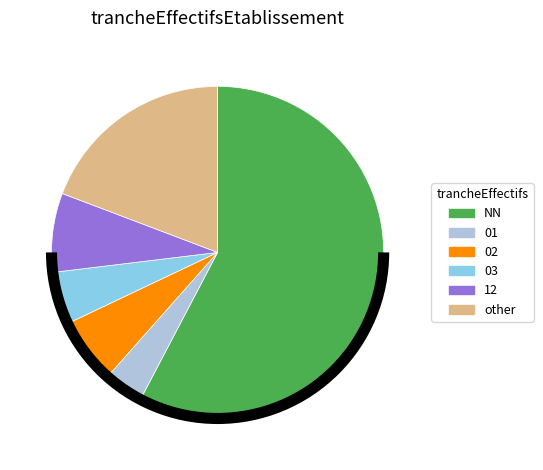

Which has a higher value, 12 or 03?

12